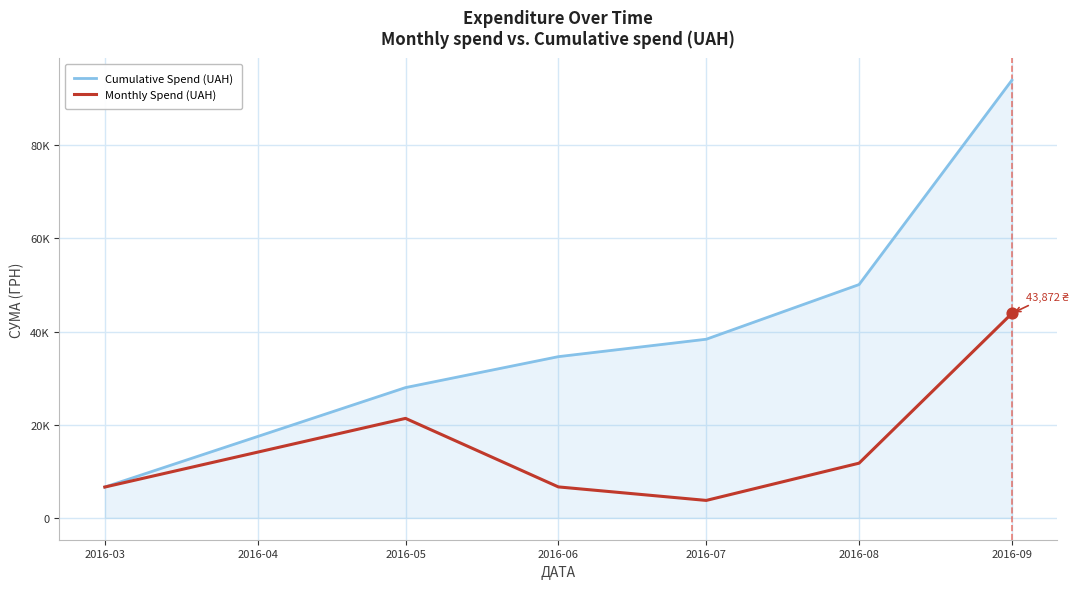

What are all the series names shown in the legend?

Cumulative Spend (UAH), Monthly Spend (UAH)